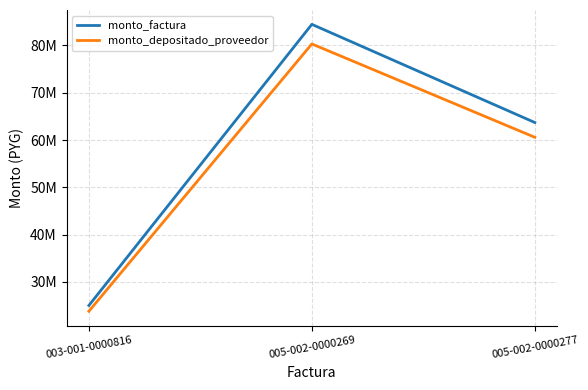

Is this an area chart (filled region under the line)?

No